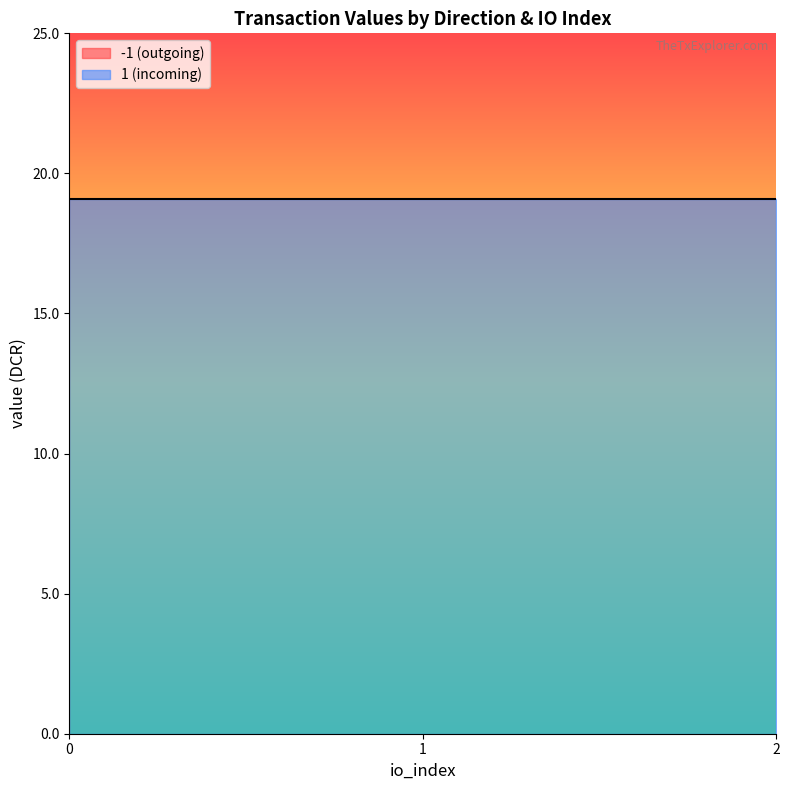

Count the number of data series in this chart.

2